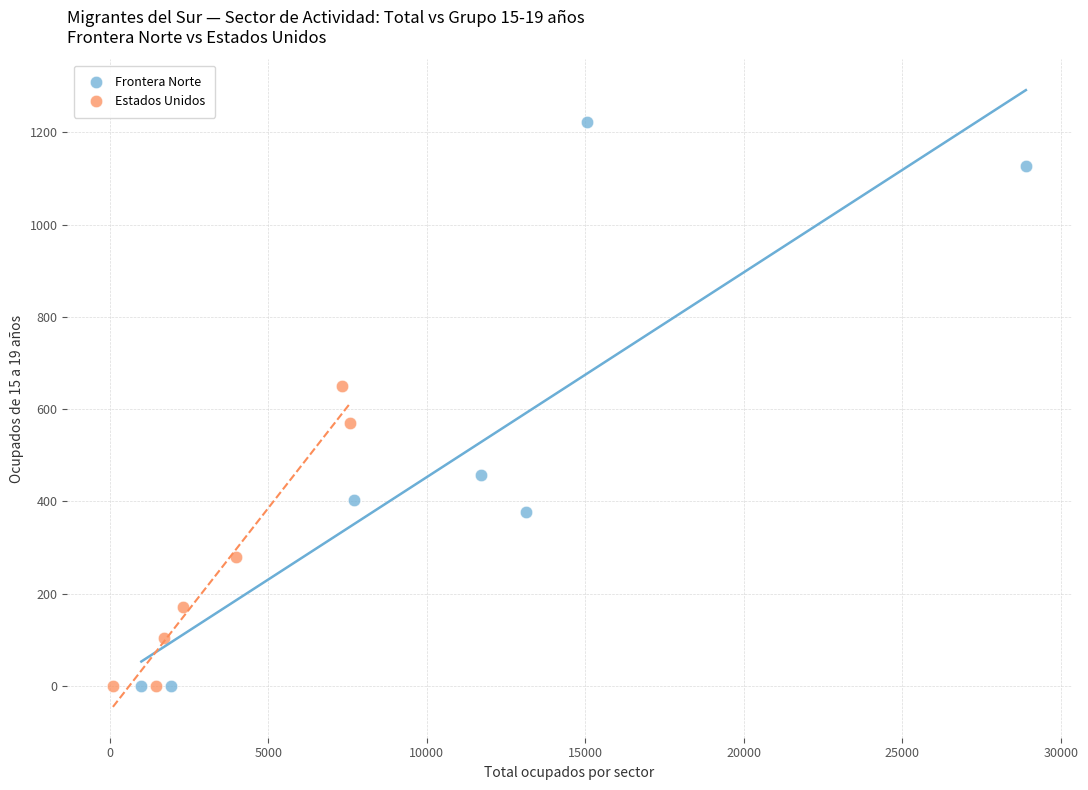

What are all the series names shown in the legend?

Frontera Norte, Estados Unidos